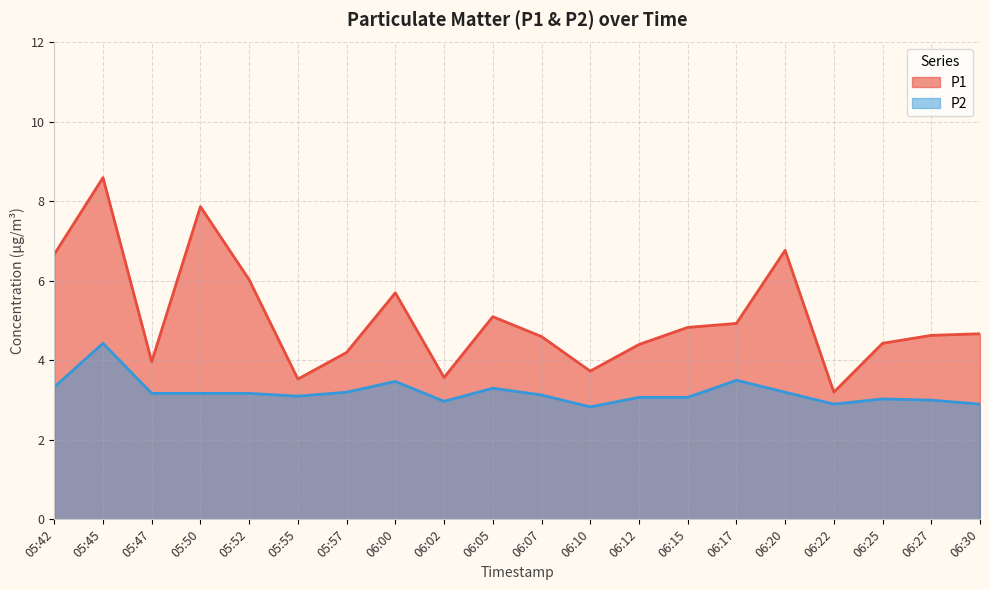

Reading left to right, list all the values displayed in this chart.

P1: 6.7	8.6	4.0	7.9	6.0	3.5	4.2	5.7	3.6	5.1	4.6	3.7	4.4	4.8	4.9	6.8	3.2	4.4	4.6	4.7
P2: 3.3	4.4	3.2	3.2	3.2	3.1	3.2	3.5	3.0	3.3	3.1	2.8	3.1	3.1	3.5	3.2	2.9	3.0	3.0	2.9